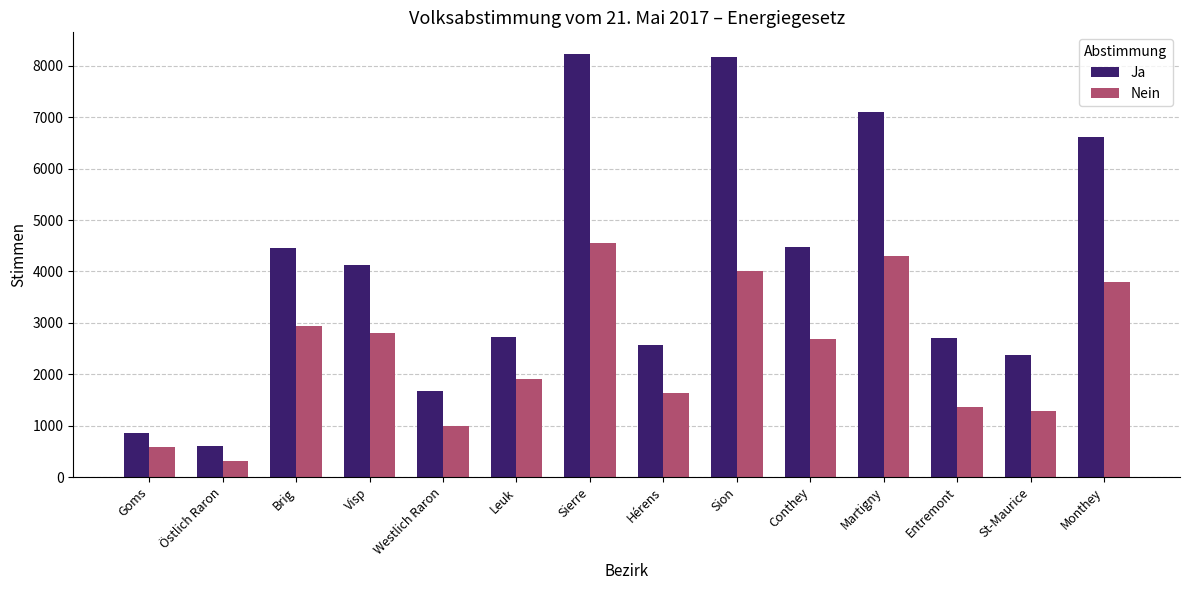

Where does the Nein series first go above 2693?

Brig